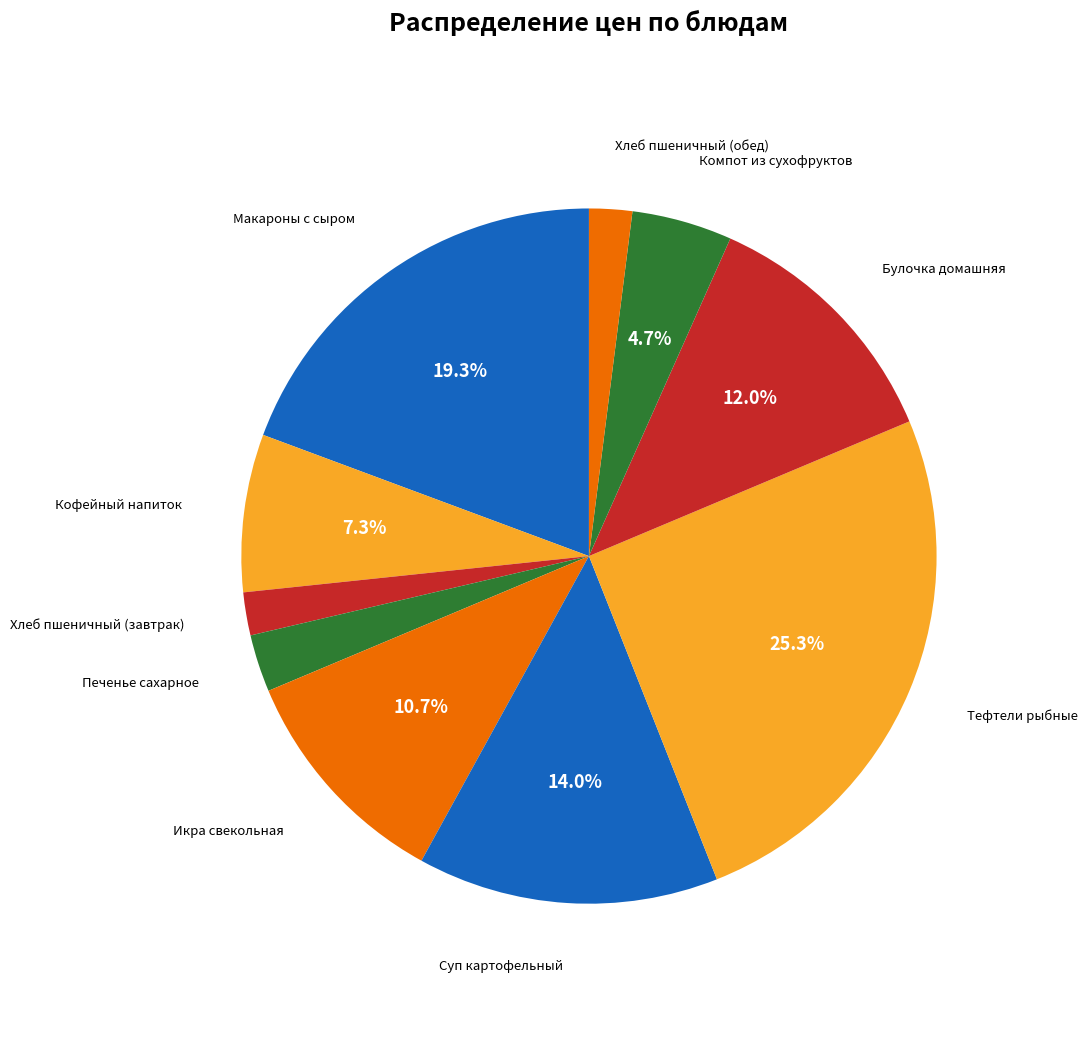

Which category has the biggest portion of the pie?

Тефтели рыбные